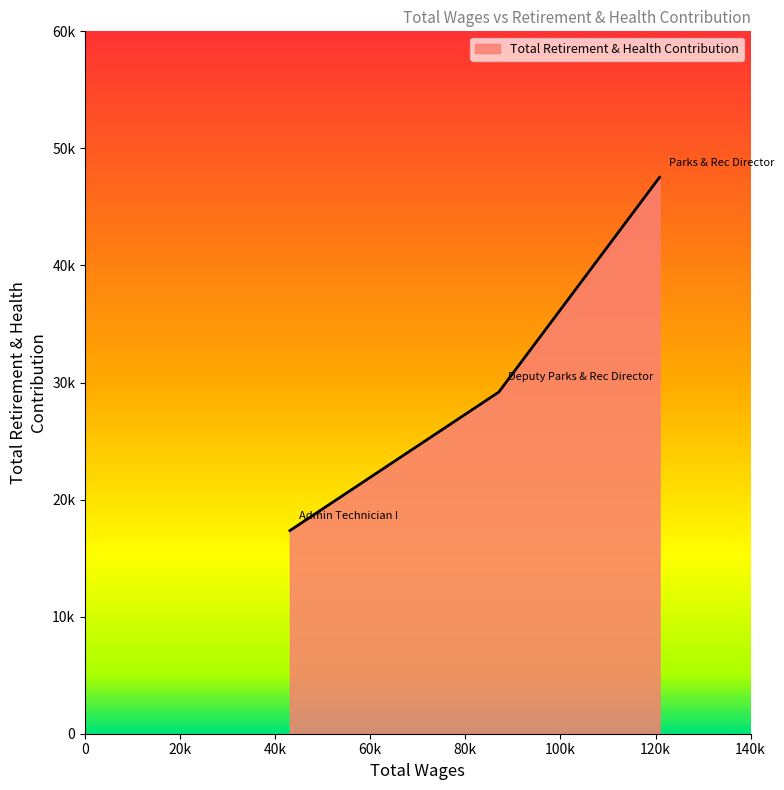

Does the chart have visible grid lines?

No